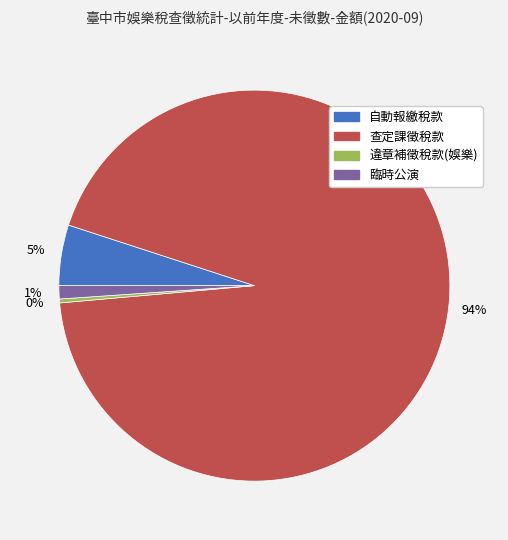

To the nearest percent, what is the combined percentage of 臨時公演 and 違章補徵稅款(娛樂)?

1%